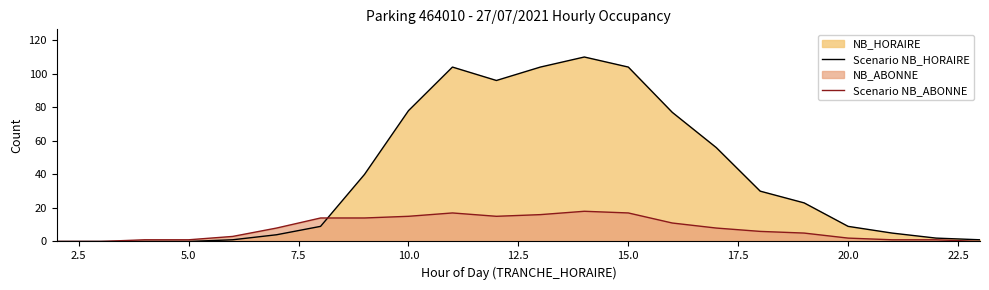

True or false: Scenario NB_HORAIRE has a value of 9 at 20.0.

True